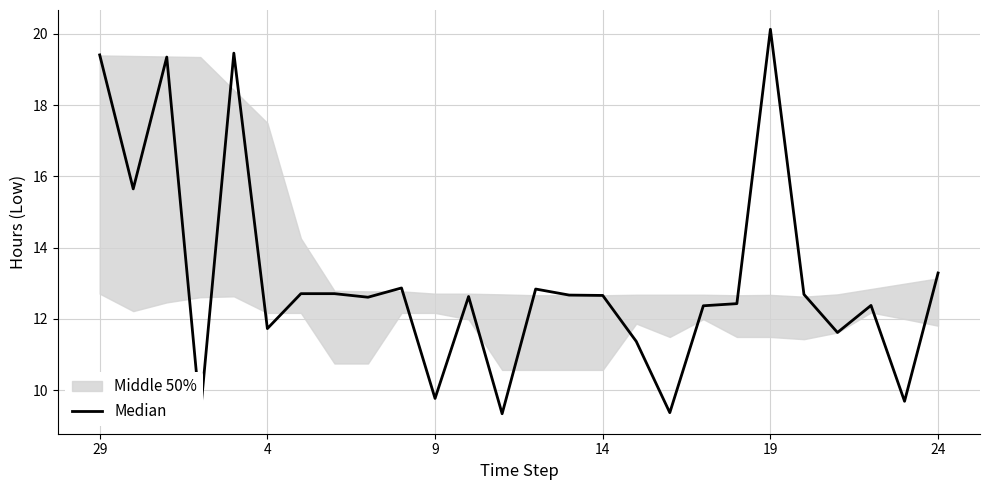

What is the sum of all values?

341.1